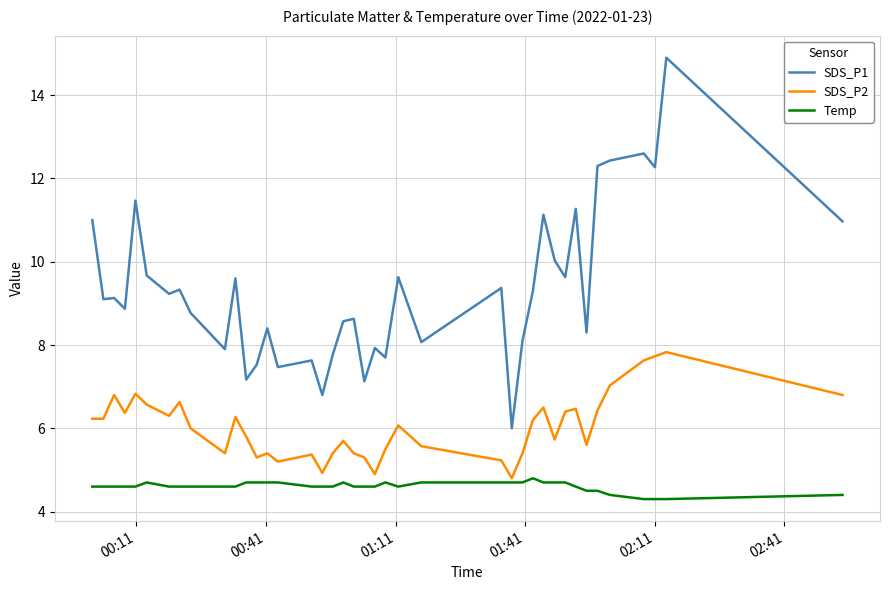

List the series in order of their overall mean, highest first.

SDS_P1, SDS_P2, Temp